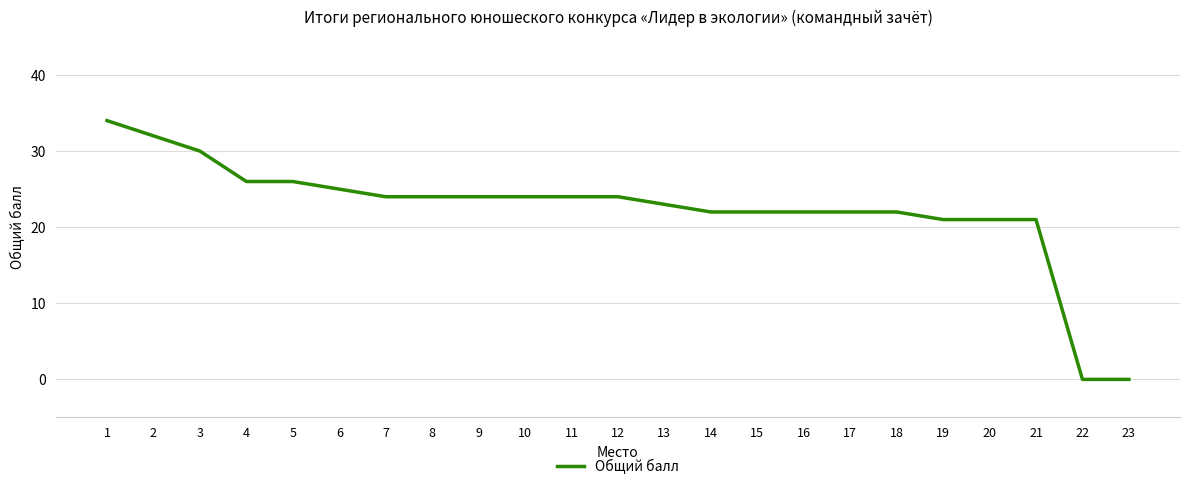

Between 8 and 22, which is larger?

8